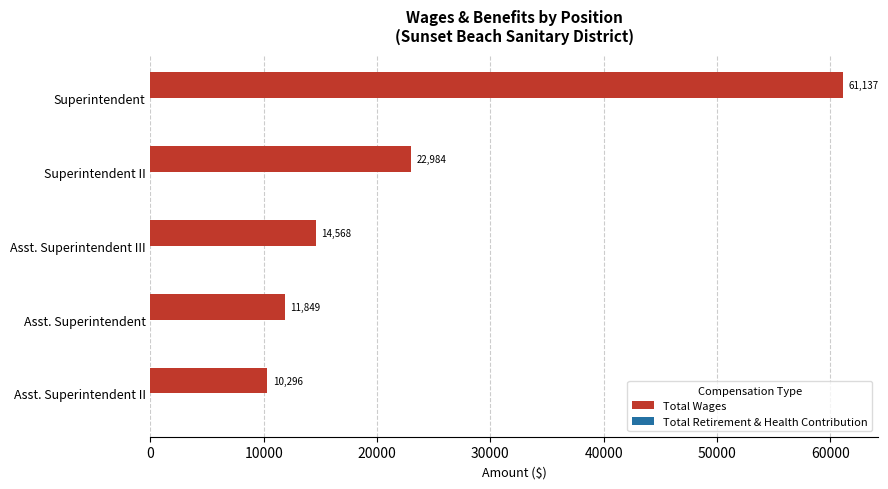

What is the difference between the second highest and minimum values?

12688